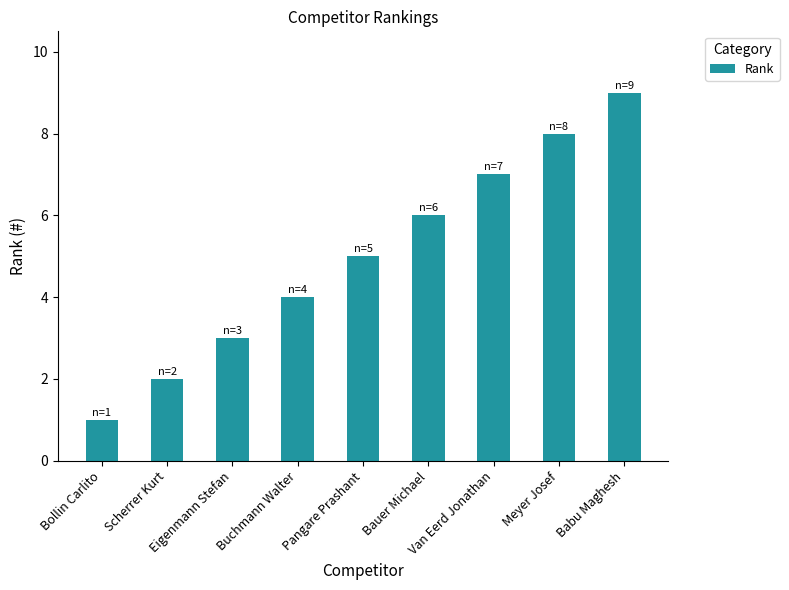

Count the number of data series in this chart.

1